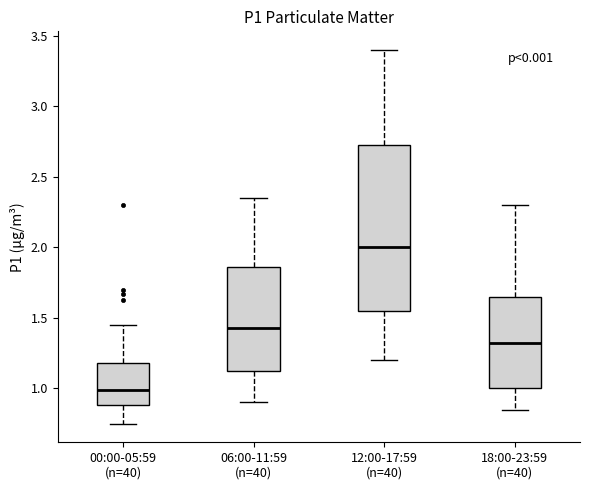

Reading left to right, transcribe this box plot: for each box, give where its median line is, the range the box spans, and where its two whiskers end, as read against the y-axis. The values are not printed on the chart, so give them approximately, as read against the axis.

00:00-05:59 (n=40): median 1.00, box 0.90 to 1.20, whiskers 0.75 to 1.45
06:00-11:59 (n=40): median 1.45, box 1.10 to 1.85, whiskers 0.90 to 2.35
12:00-17:59 (n=40): median 2.00, box 1.55 to 2.75, whiskers 1.20 to 3.40
18:00-23:59 (n=40): median 1.35, box 1.00 to 1.65, whiskers 0.85 to 2.30